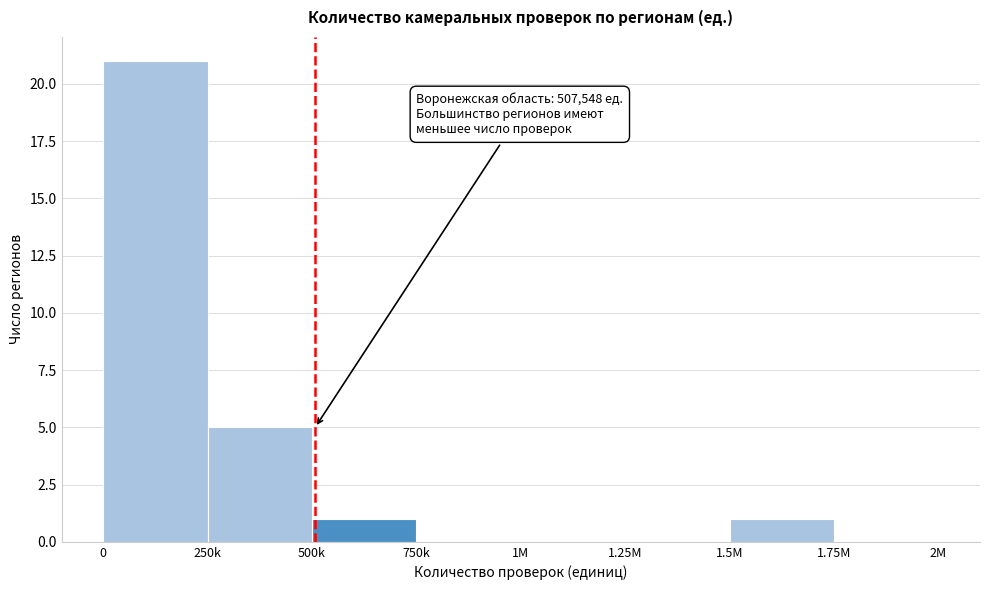

Reading left to right, what are all the values shown in this chart?

0=21	250k=5	500k=1	750k=0	1M=0	1.25M=0	1.5M=1	1.75M=0